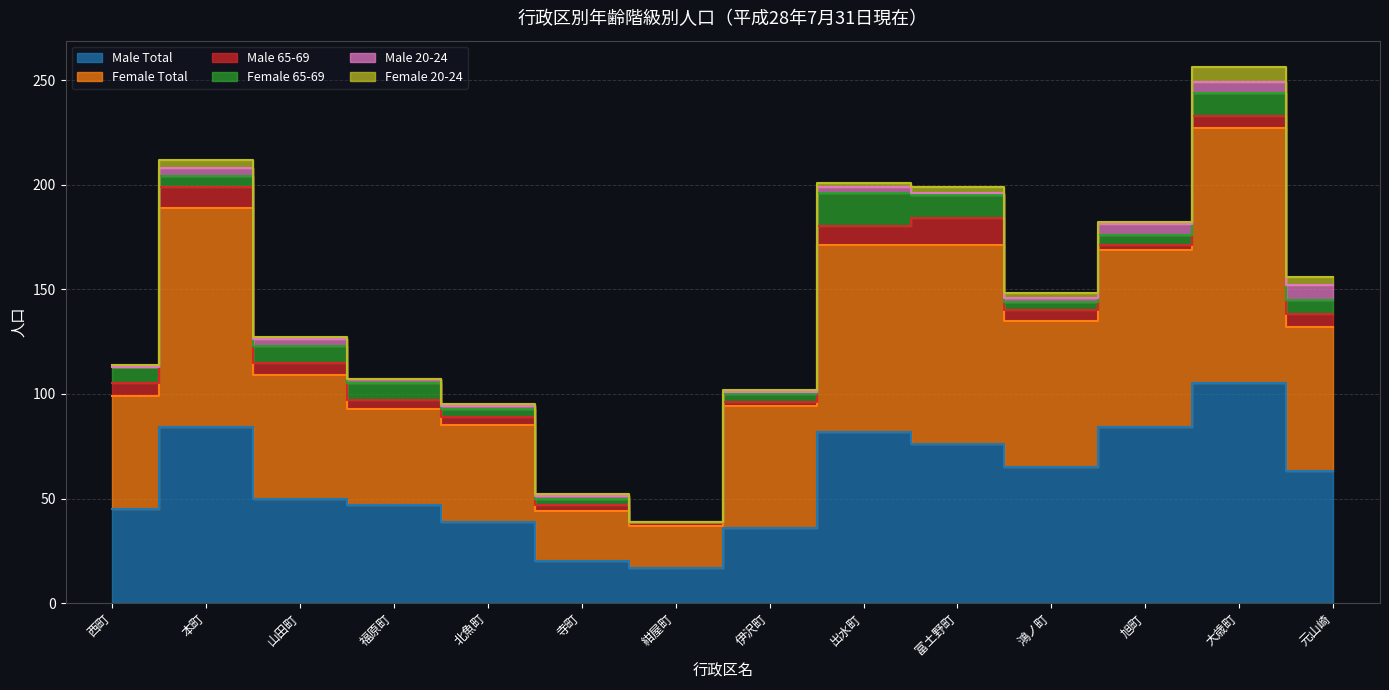

True or false: Male 20-24 and Male Total cross at least once.

False